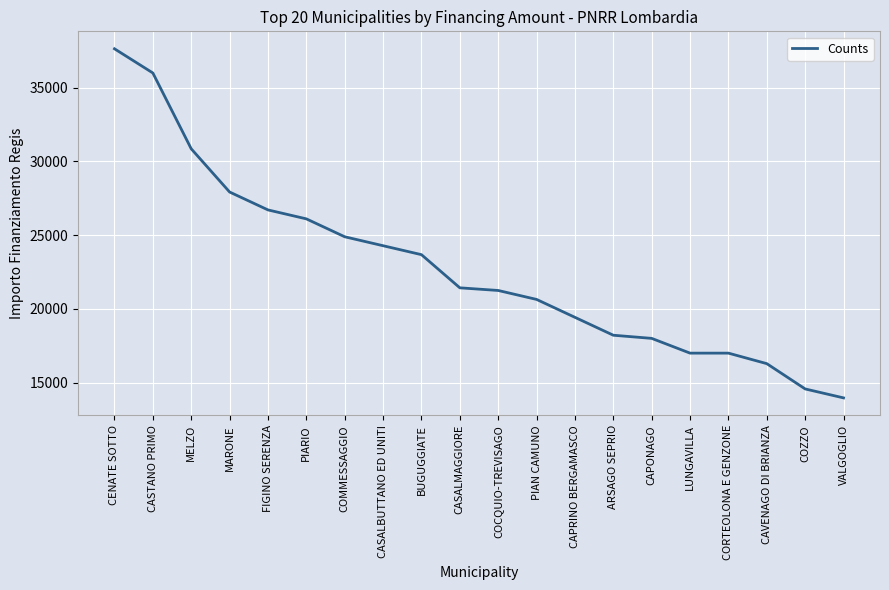

What is the minimum value shown in the chart?

13961